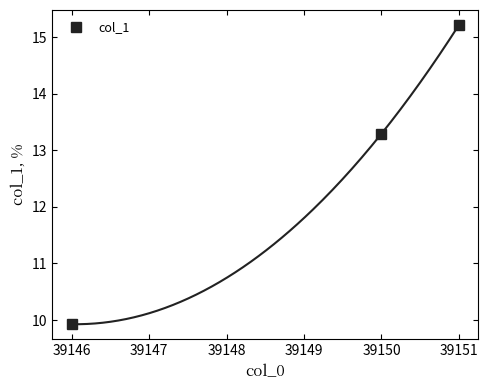

At which label does col_1 first exceed 13?

39150